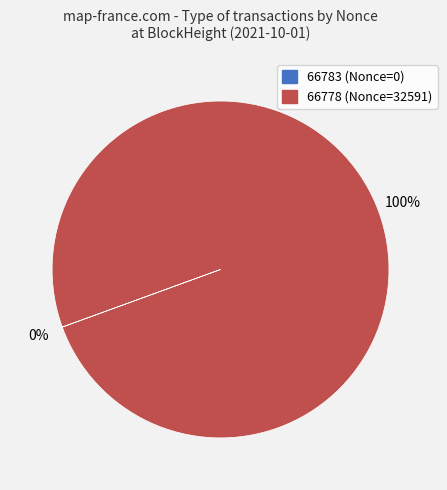

To the nearest percent, what percentage of the pie is 66778?

100%